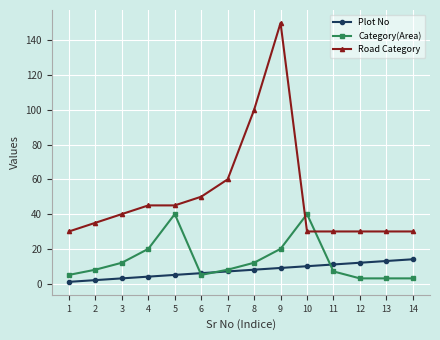

The Category(Area) series shows 40 at 10. True or false?

True